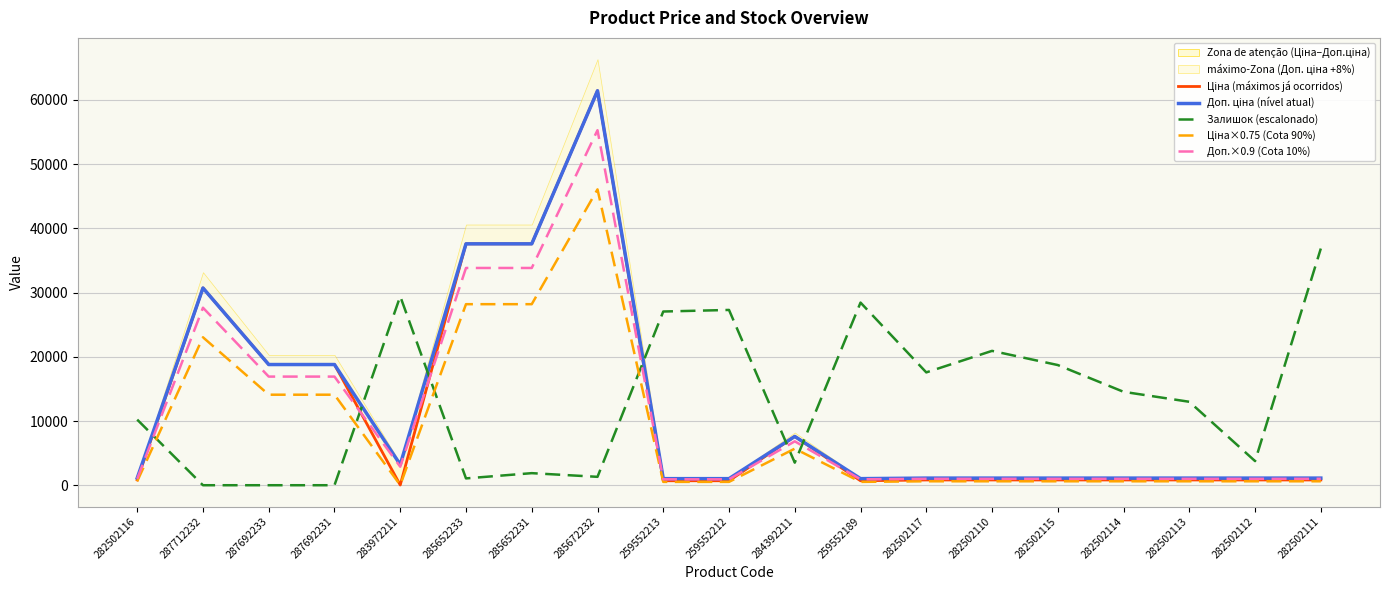

What position from the left is 259552189?

12